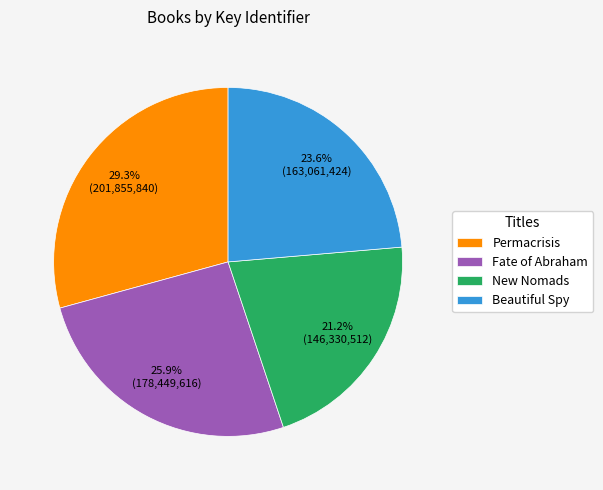

Count the number of slices in the pie.

4